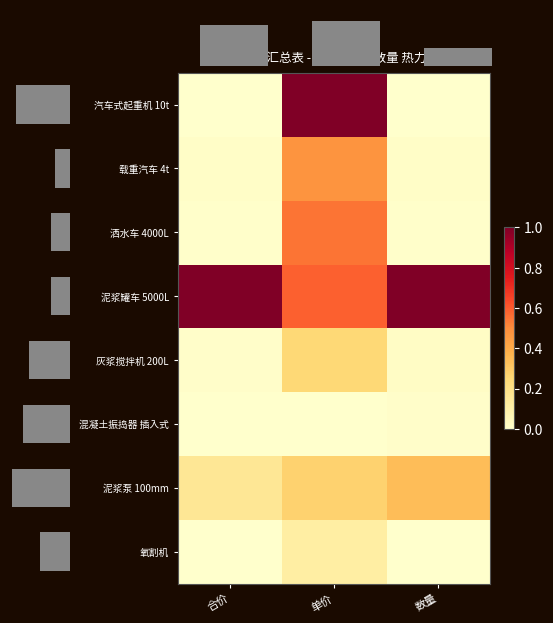

What is the sum of all 灰浆搅拌机 200L values?

0.3